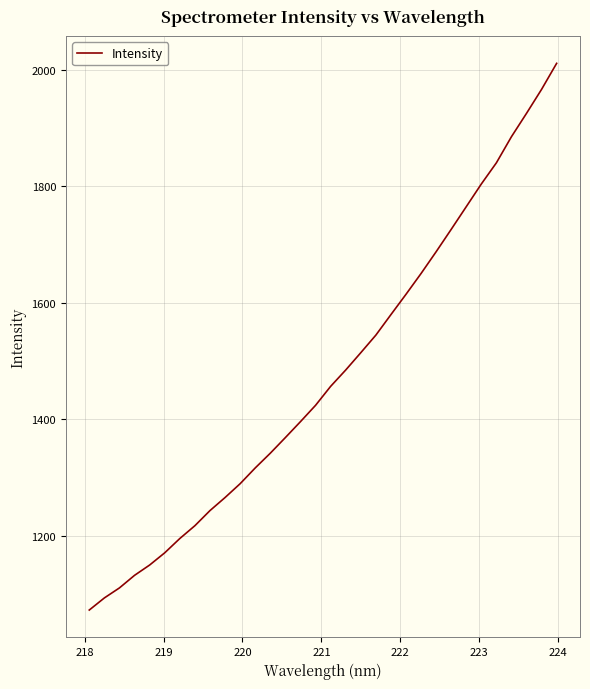

Count the number of values greater than 1456.

16